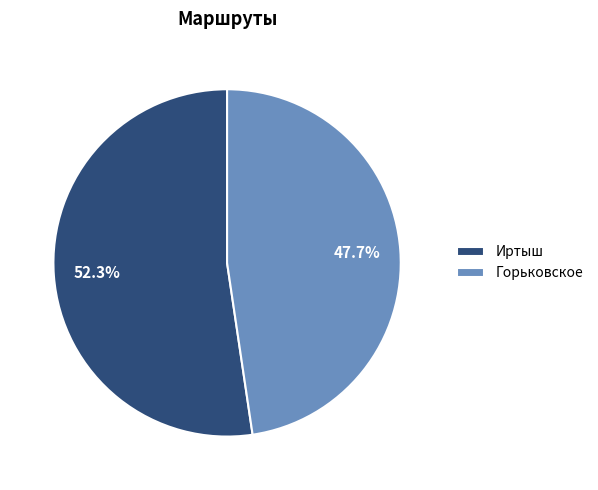

Does Иртыш account for over 50% of the chart?

Yes